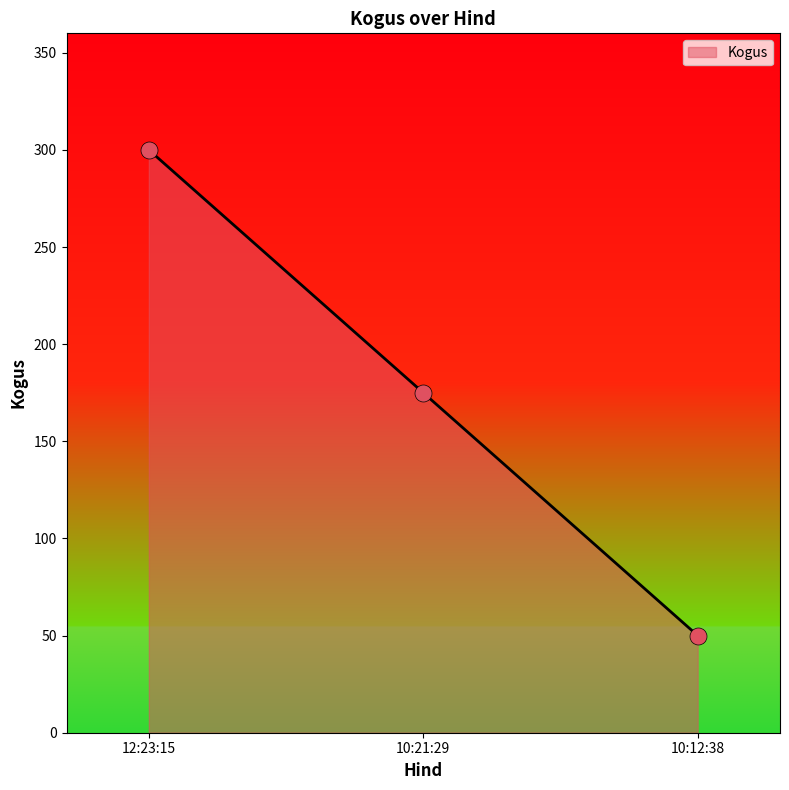

Between 10:21:29 and 12:23:15, which is larger?

12:23:15